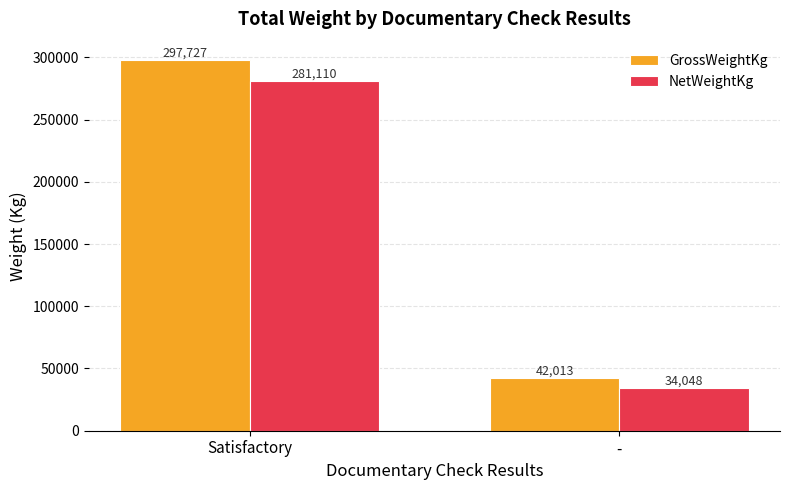

The GrossWeightKg series shows 437031 at Satisfactory. True or false?

False